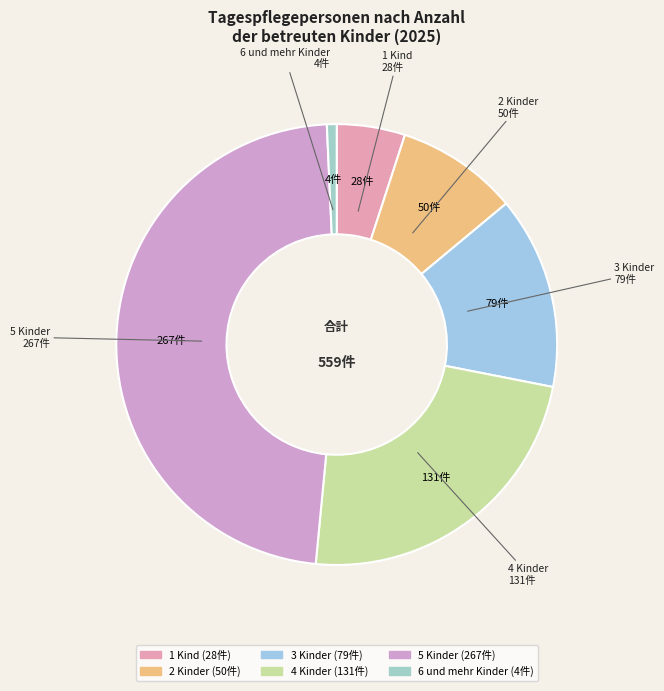

How many slices are in this pie chart?

6